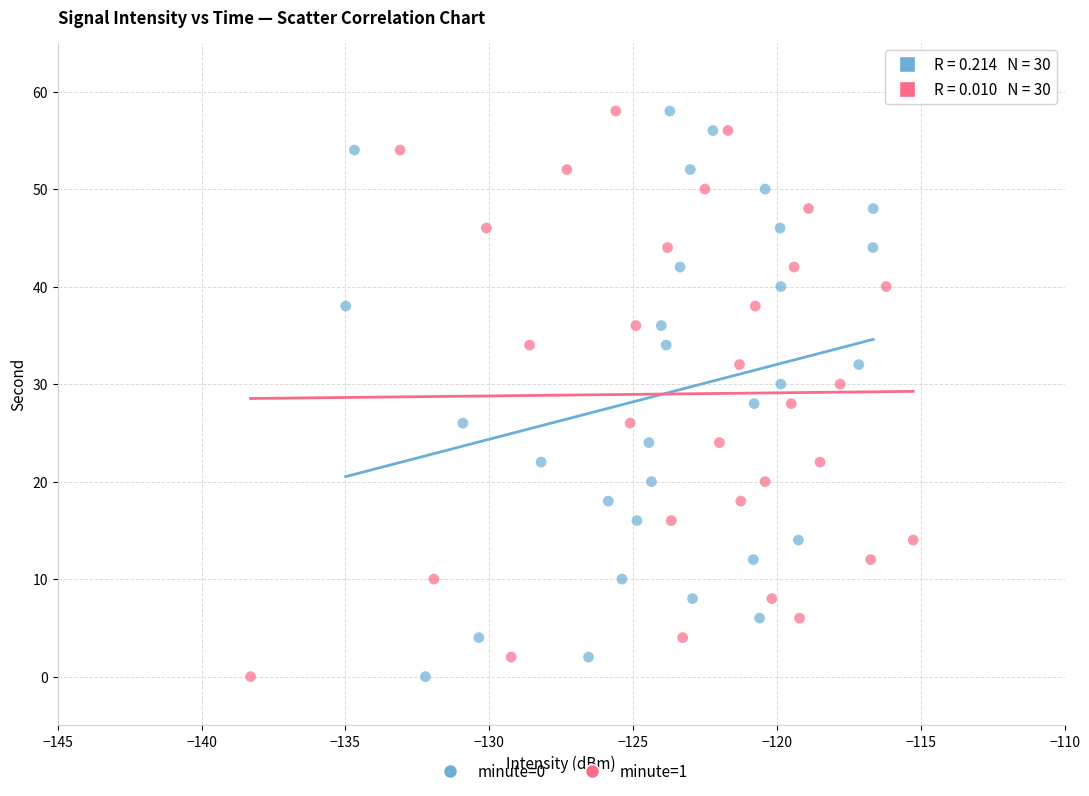

What are all the series names shown in the legend?

minute=0, minute=1